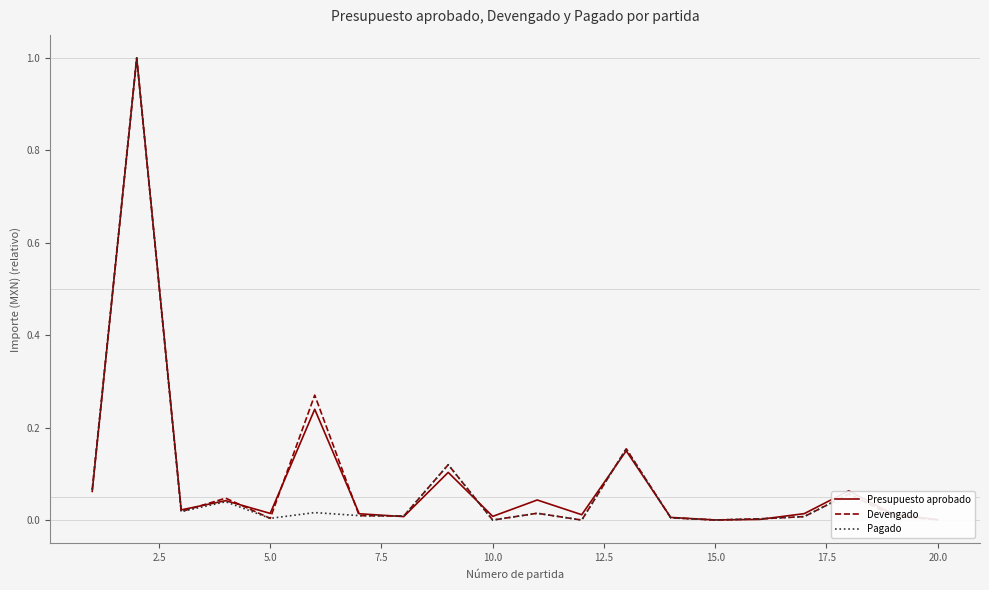

What is the maximum value for Presupuesto aprobado?

1.0